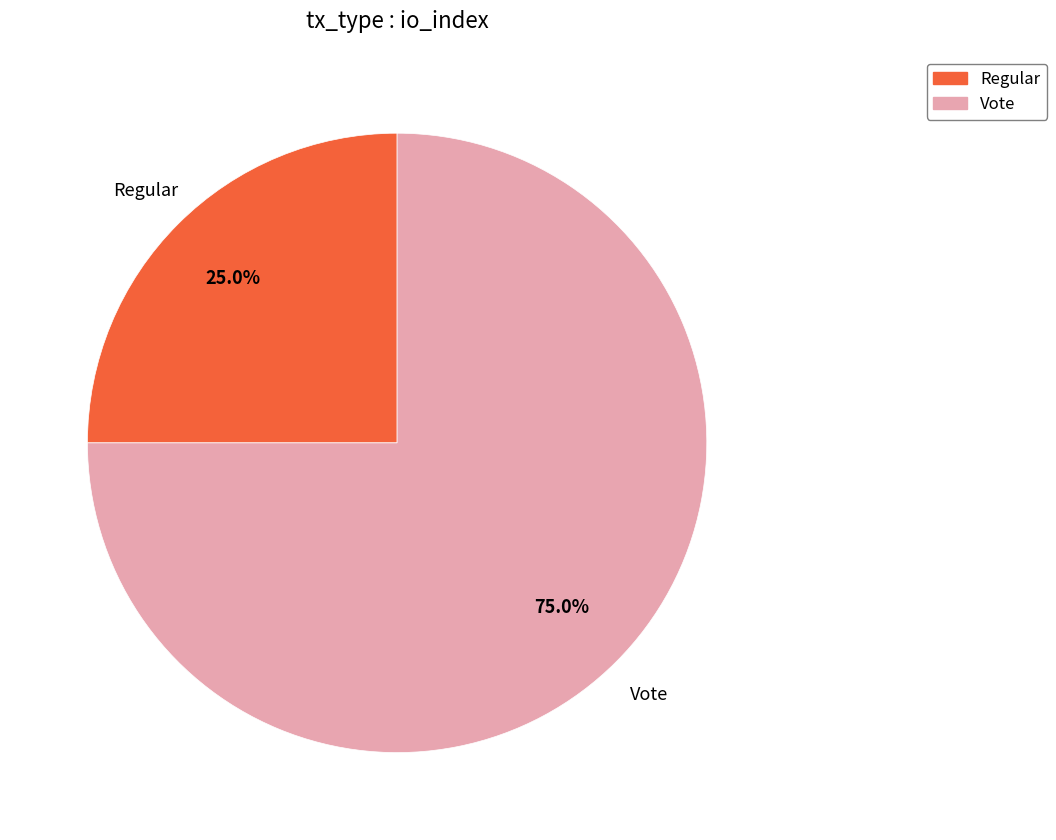

Does any single category account for the majority?

Yes